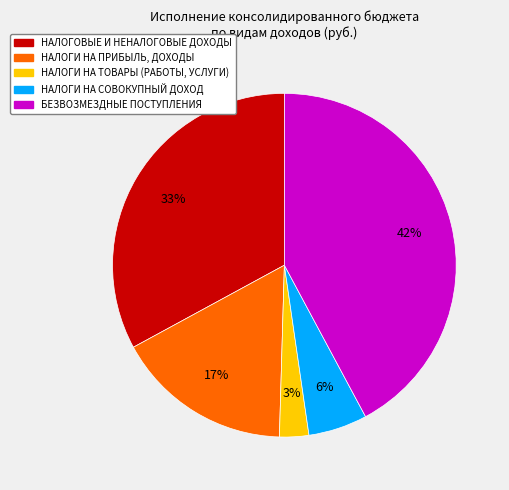

True or false: НАЛОГОВЫЕ И НЕНАЛОГОВЫЕ ДОХОДЫ accounts for 39% of the total.

False